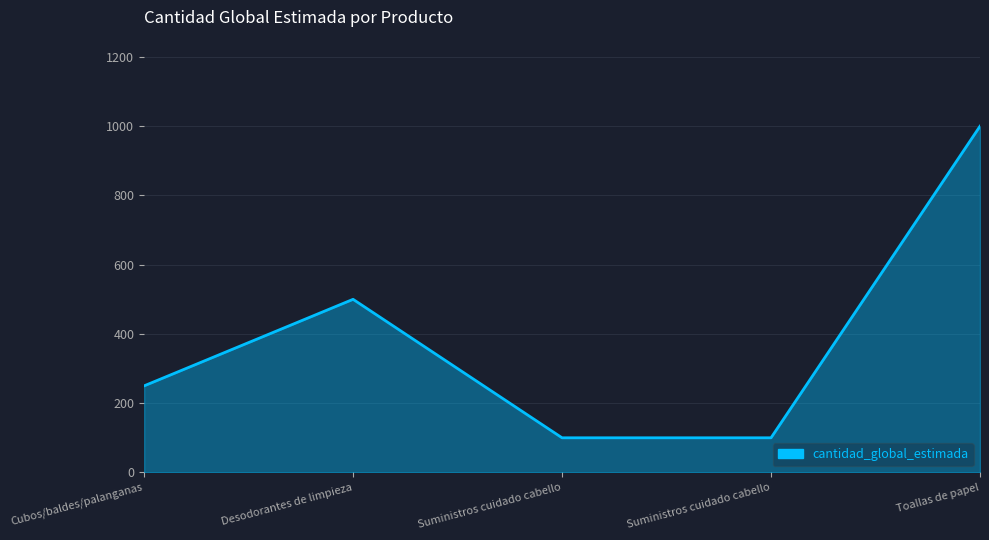

Rank the categories by value from lowest to highest.

Suministros cuidado cabello, Suministros cuidado cabello, Cubos/baldes/palanganas, Desodorantes de limpieza, Toallas de papel